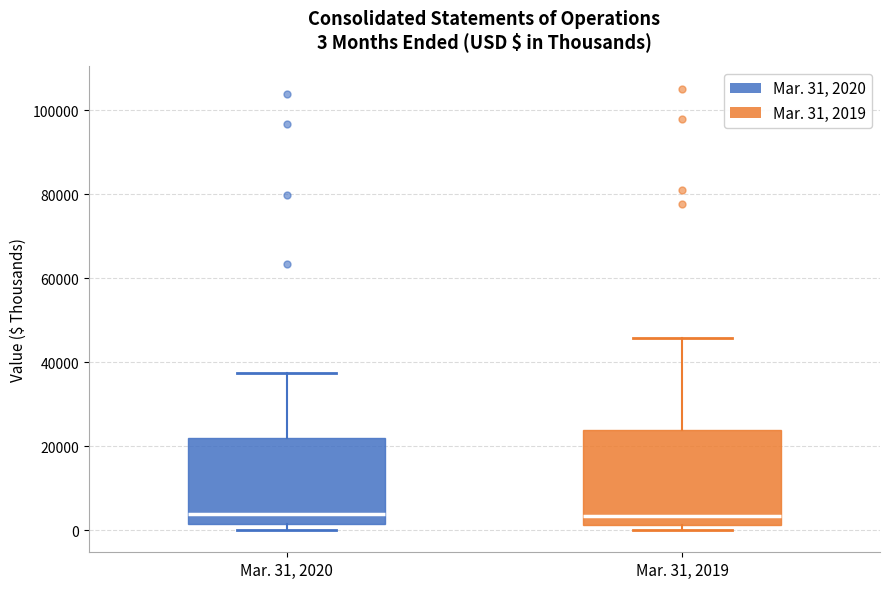

Comparing the boxes themselves (not the whiskers), which one is the tallest?

Mar. 31, 2019